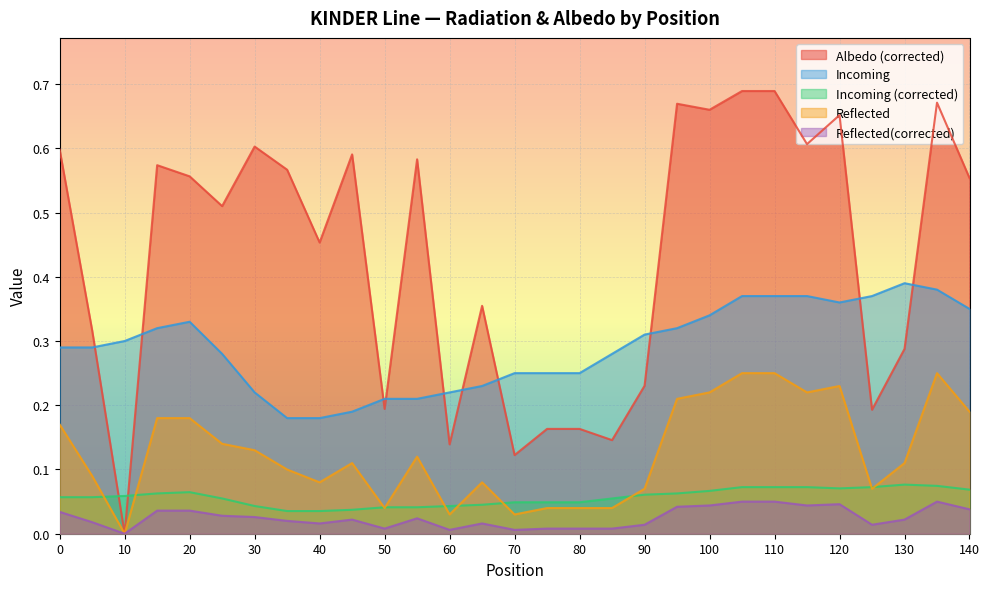

The Reflected(corrected) series shows 0.0 at 40. True or false?

True